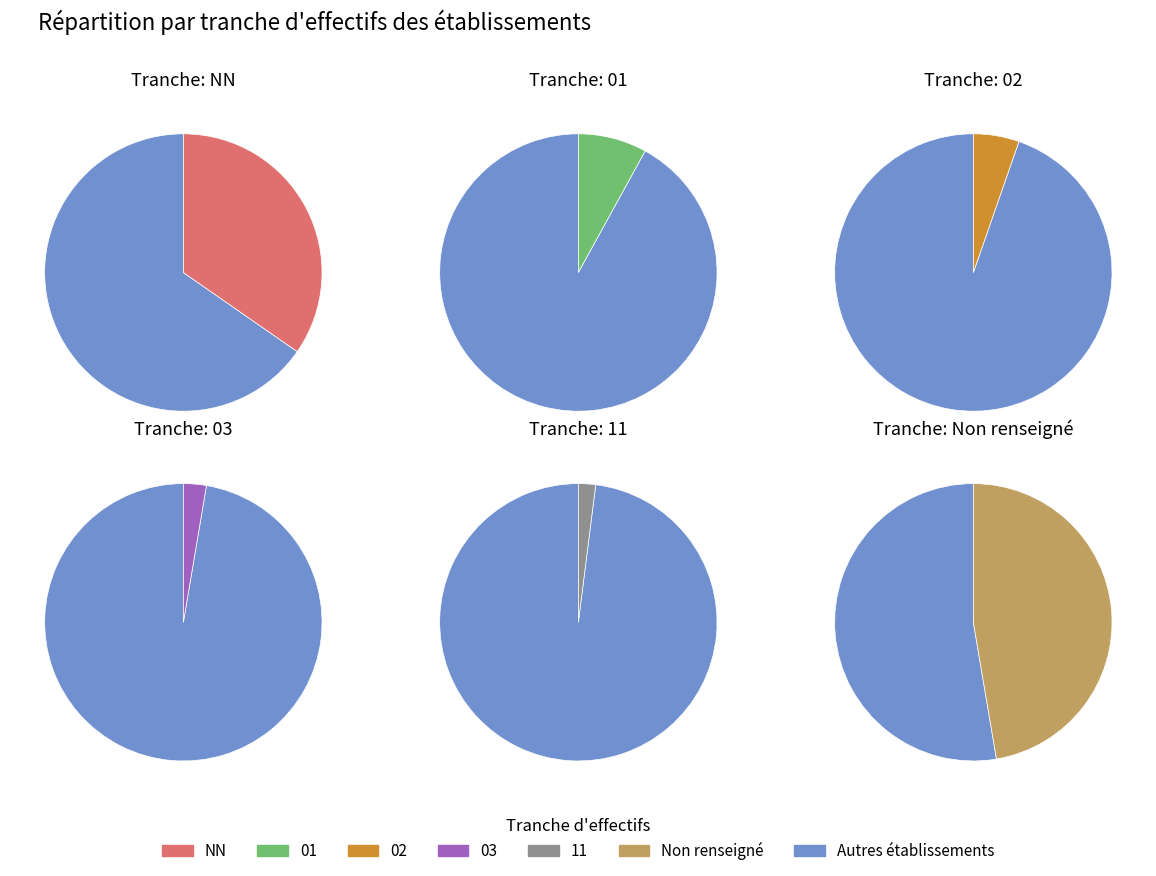

Between 11 and 02, which is larger?

02